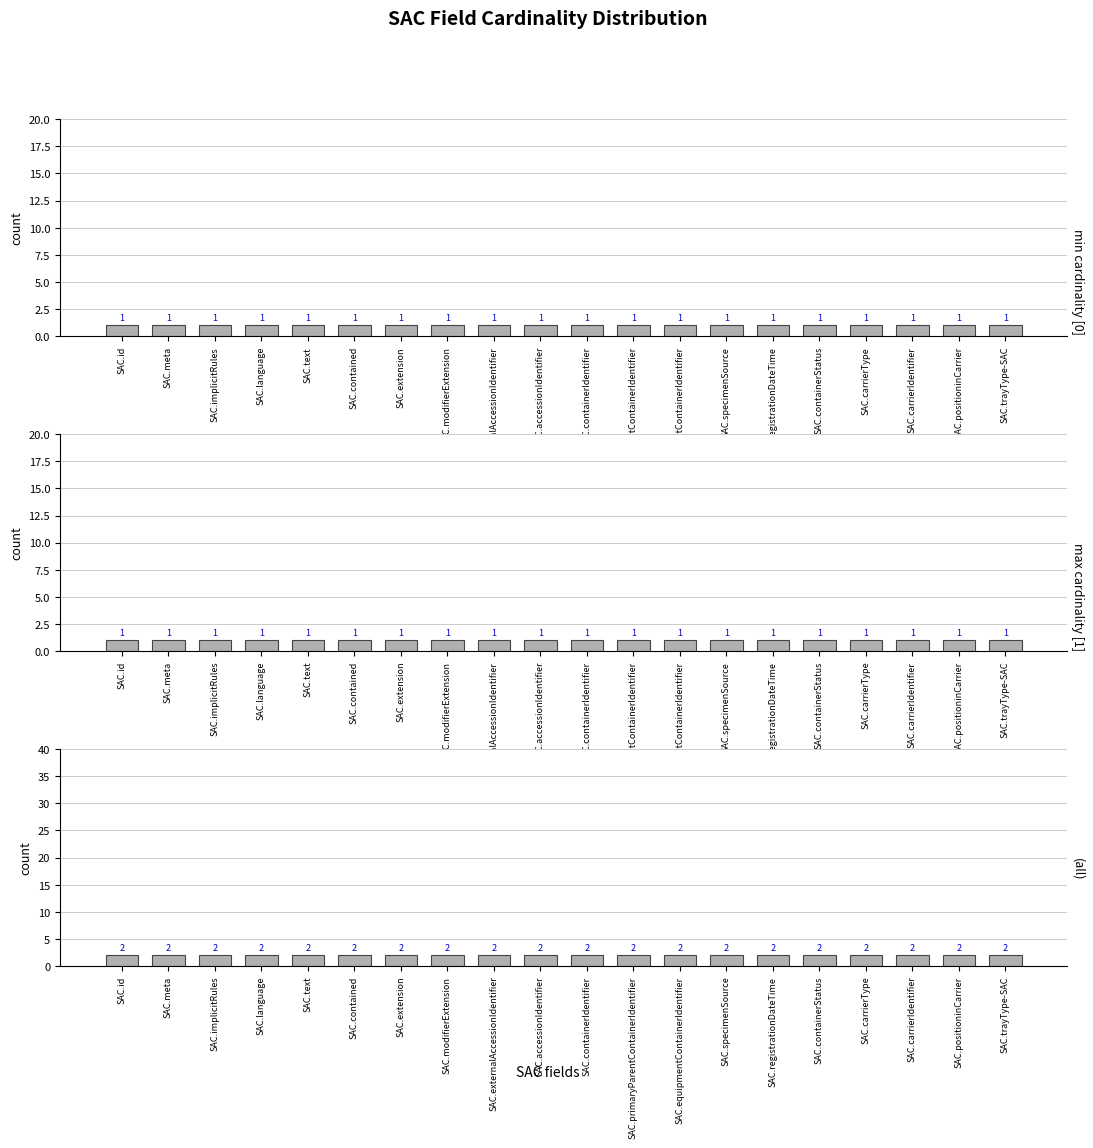

At which category is the sum across all series the highest?

SAC.id